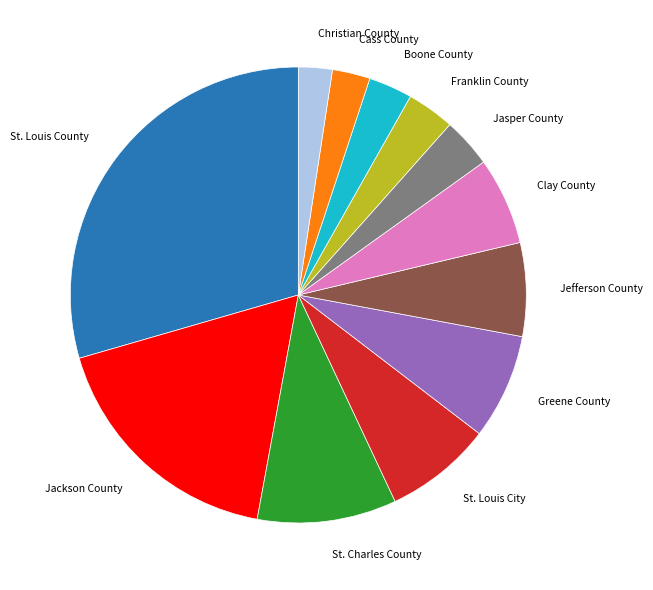

Is it true that Jackson County is 18% of the pie?

True